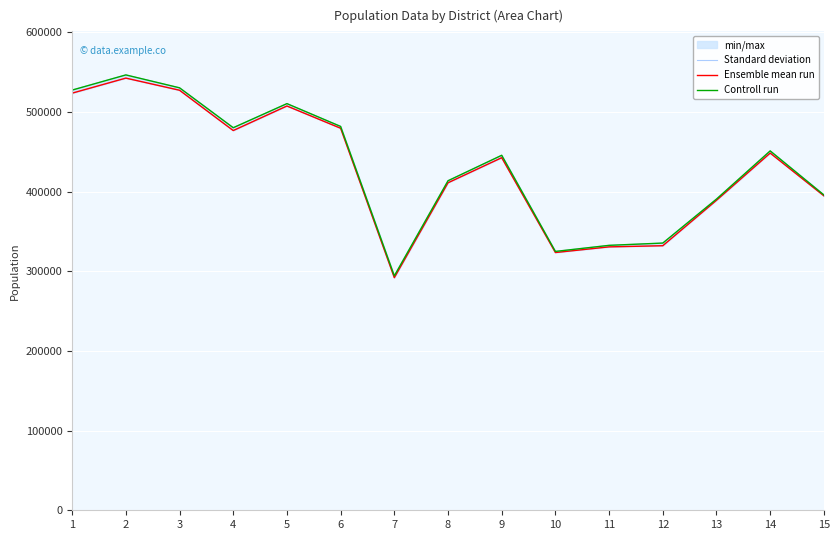

List the series in order of their peak value, lowest first.

Ensemble mean run, Standard deviation, Controll run